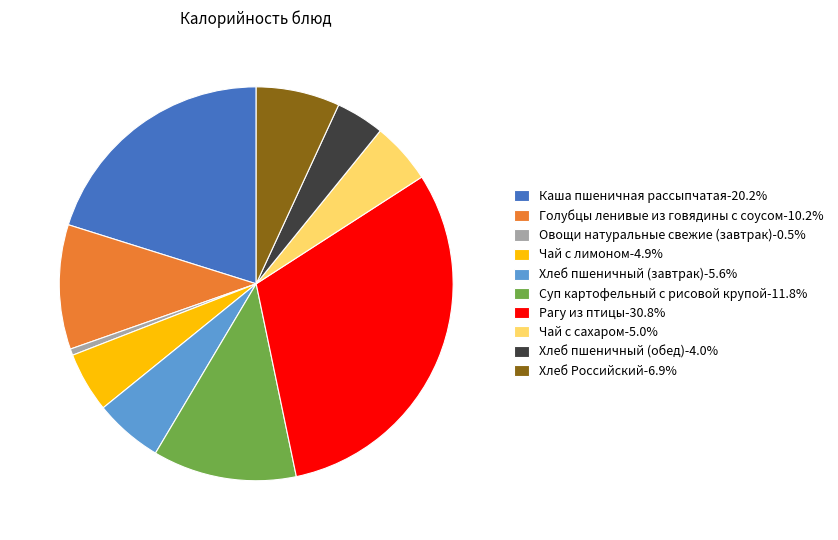

Which category has the smallest portion of the pie?

Овощи натуральные свежие (завтрак)